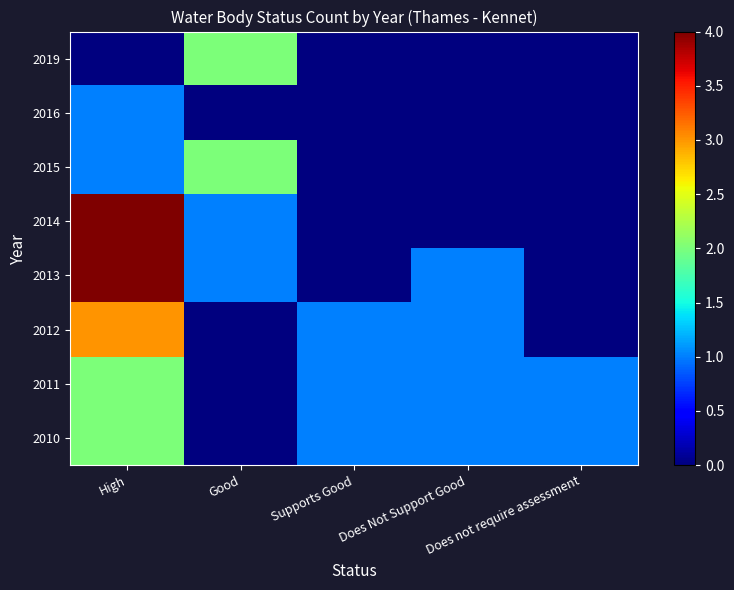

What is the spread (max minus min) of values at Does not require assessment?

1